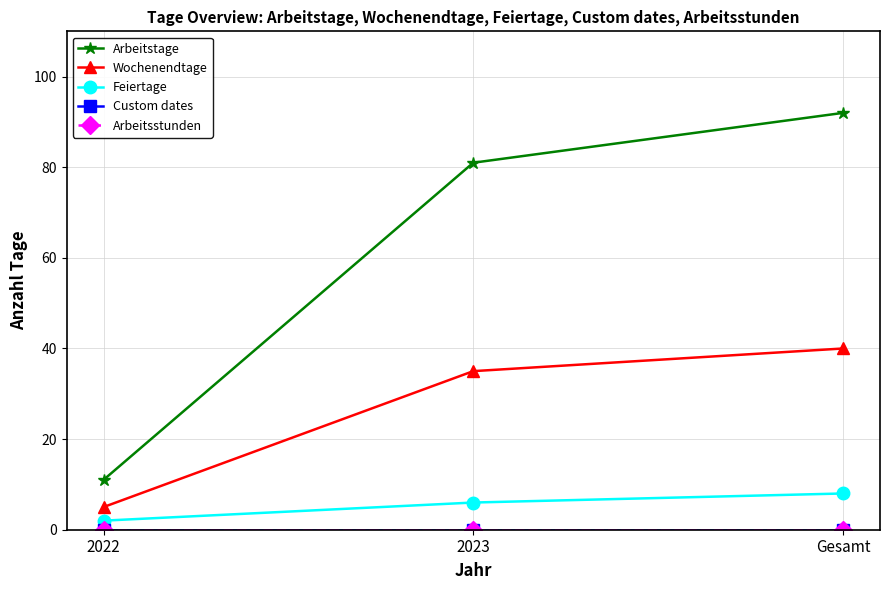

What is the label of the 1st point from the left?

2022